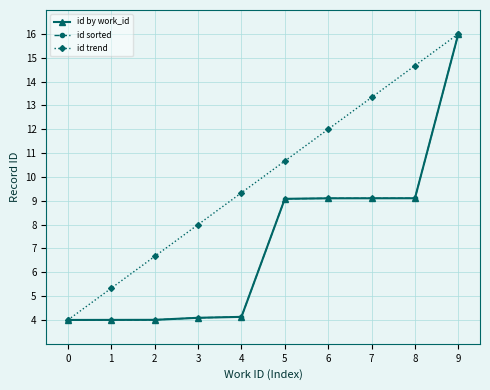

Which series has the largest total across all categories?

id trend